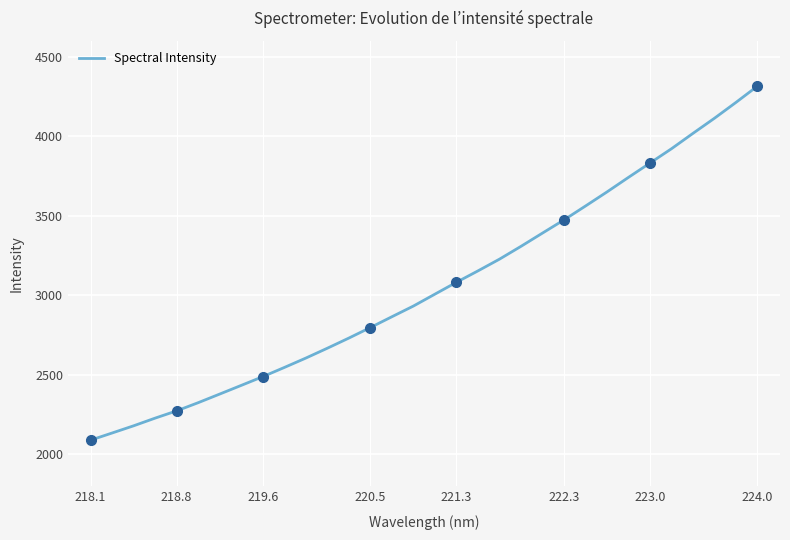

Which category has the highest value in the Spectral Intensity series?

224.0